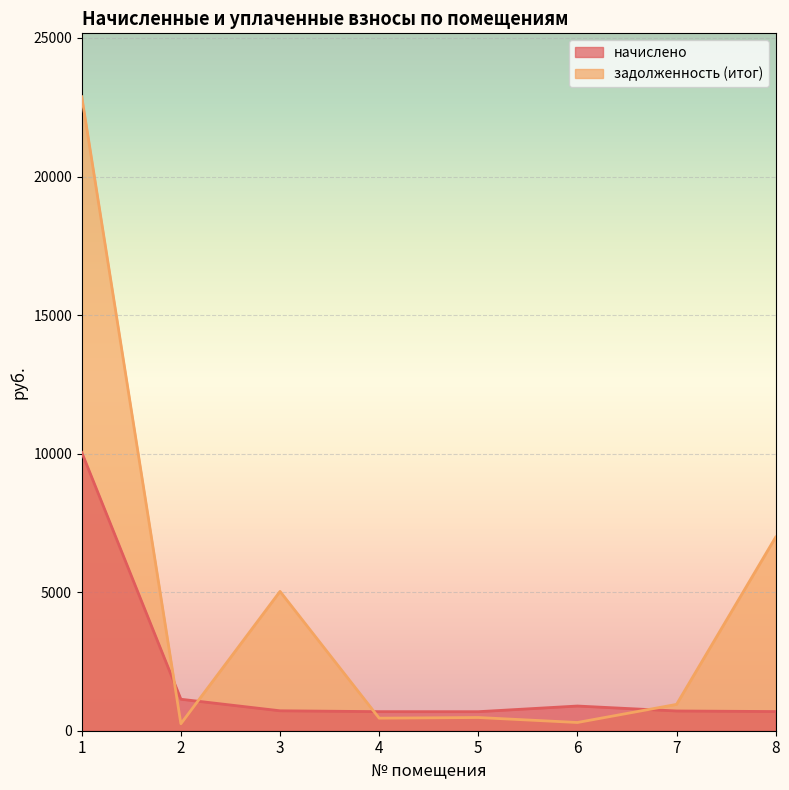

The value of начислено at 1 is 17222.3. True or false?

False